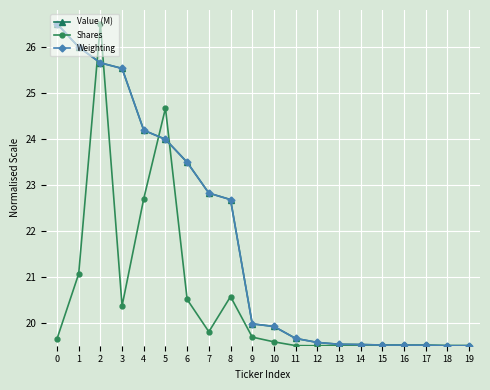

What is the minimum value for Shares?

19.5